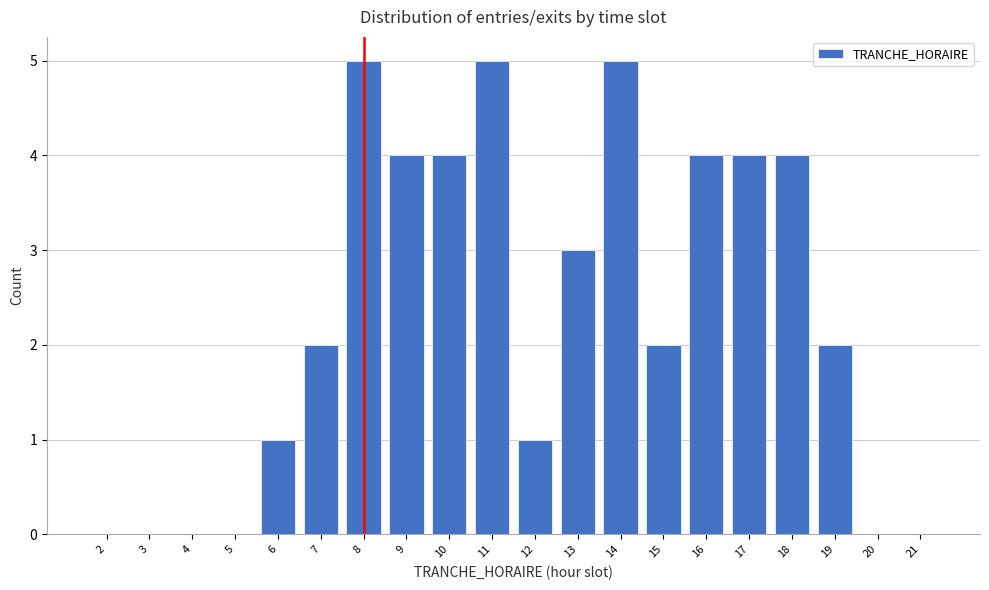

Reading right to left, list all the values displayed in this chart.

21=0	20=0	19=2	18=4	17=4	16=4	15=2	14=5	13=3	12=1	11=5	10=4	9=4	8=5	7=2	6=1	5=0	4=0	3=0	2=0